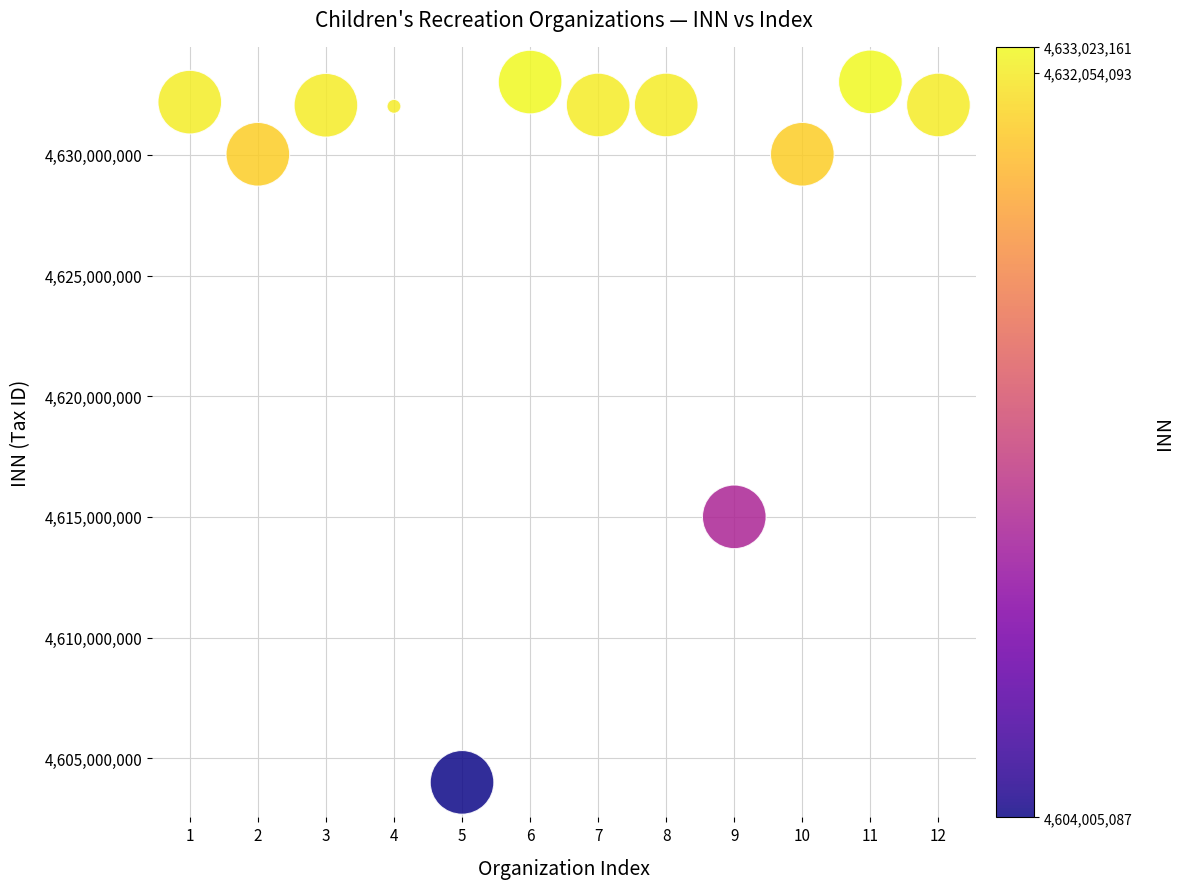

What is the average Y value?

4628128080